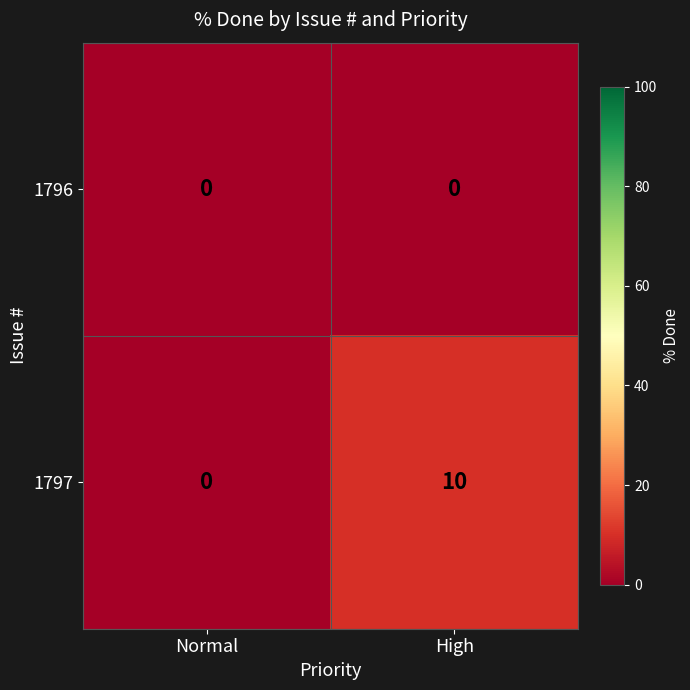

Which category has the highest value across all series?

High